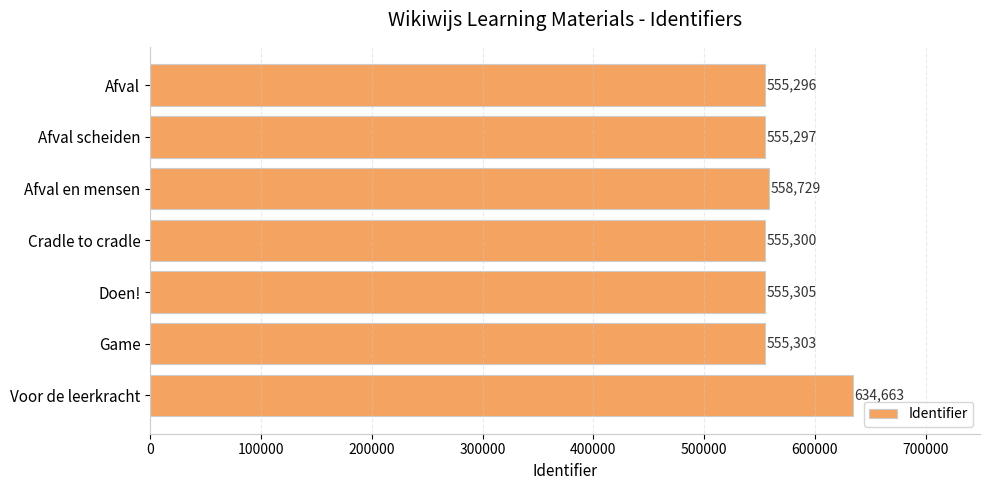

What is the change in value from Afval scheiden to Cradle to cradle?

+3